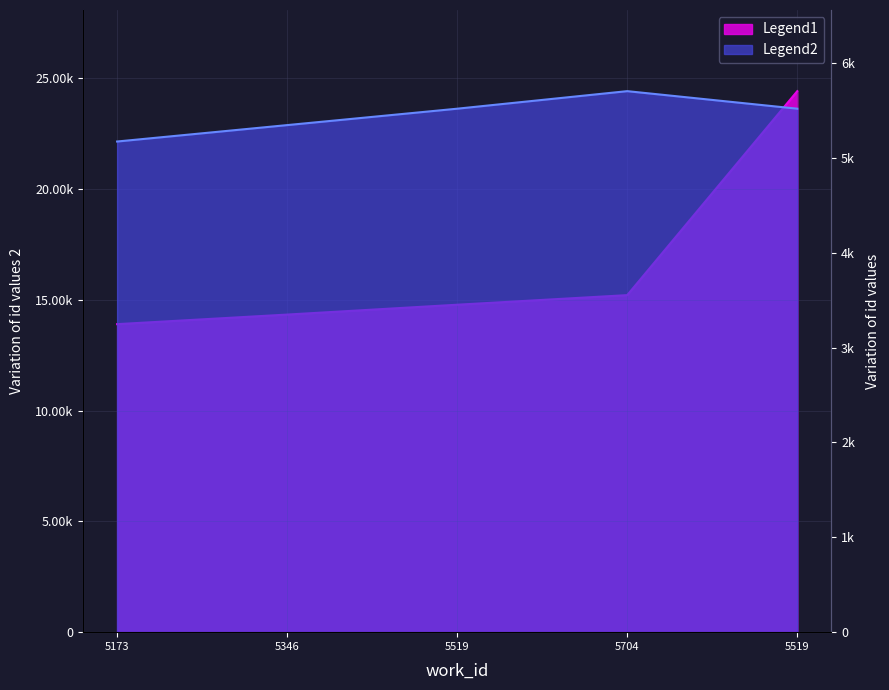

True or false: Legend2 has more than 0 interior local peaks.

True